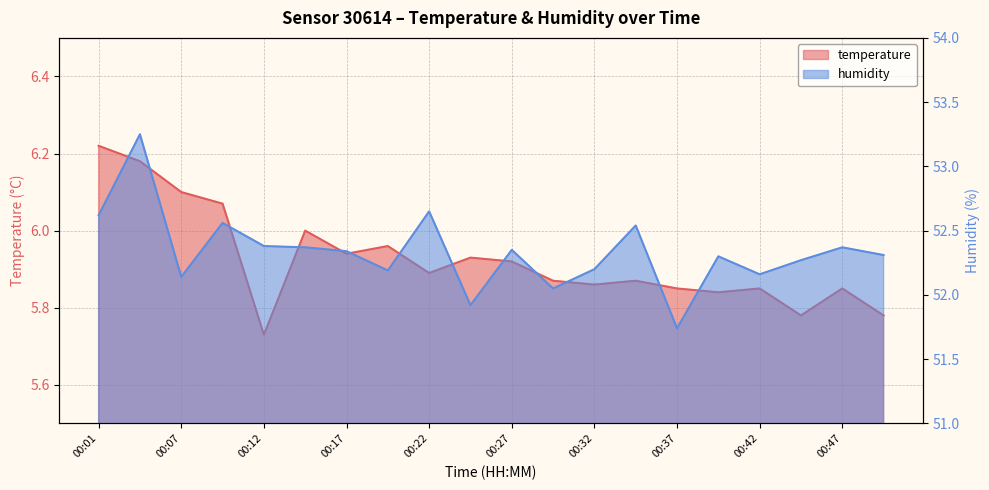

In humidity, how many points are higher than both neighbors (excluding endpoints)?

7